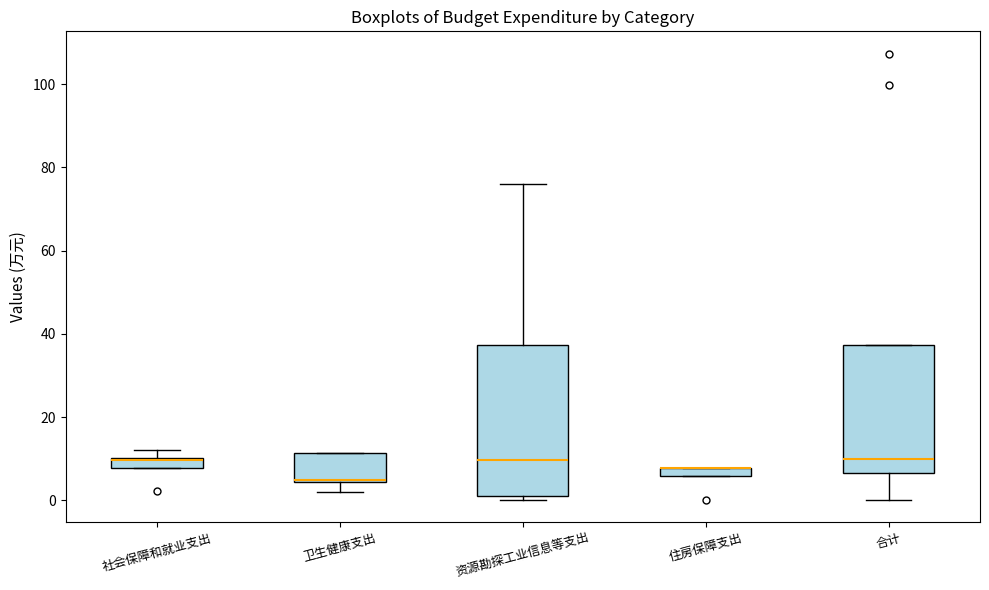

Where does the median line of the box for 合计 sit on the y-axis? The values are not printed on the chart, so give them approximately, as read against the axis.

10